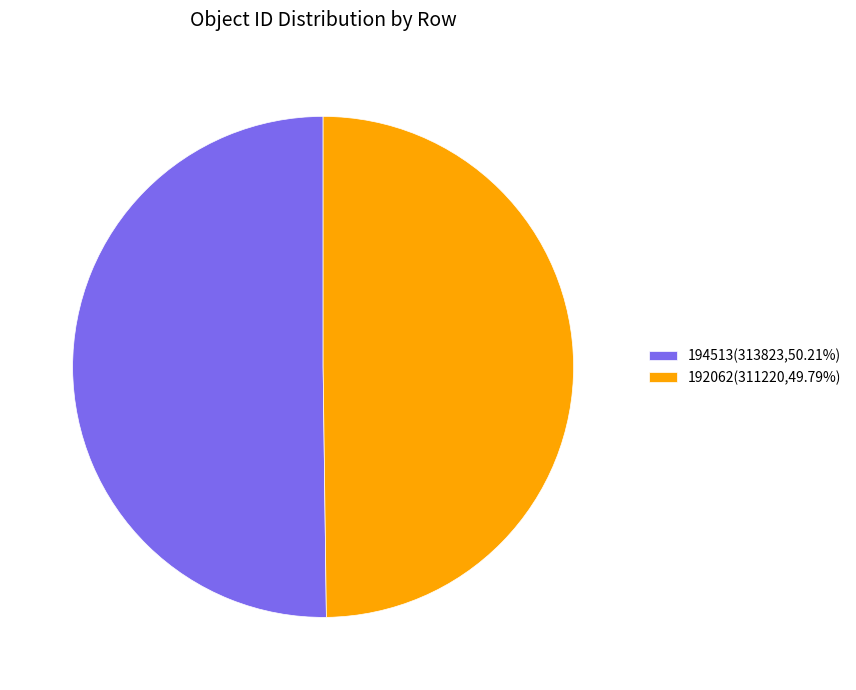

Combined, do 194513(313823,50.21%) and 192062(311220,49.79%) account for over 50%?

Yes